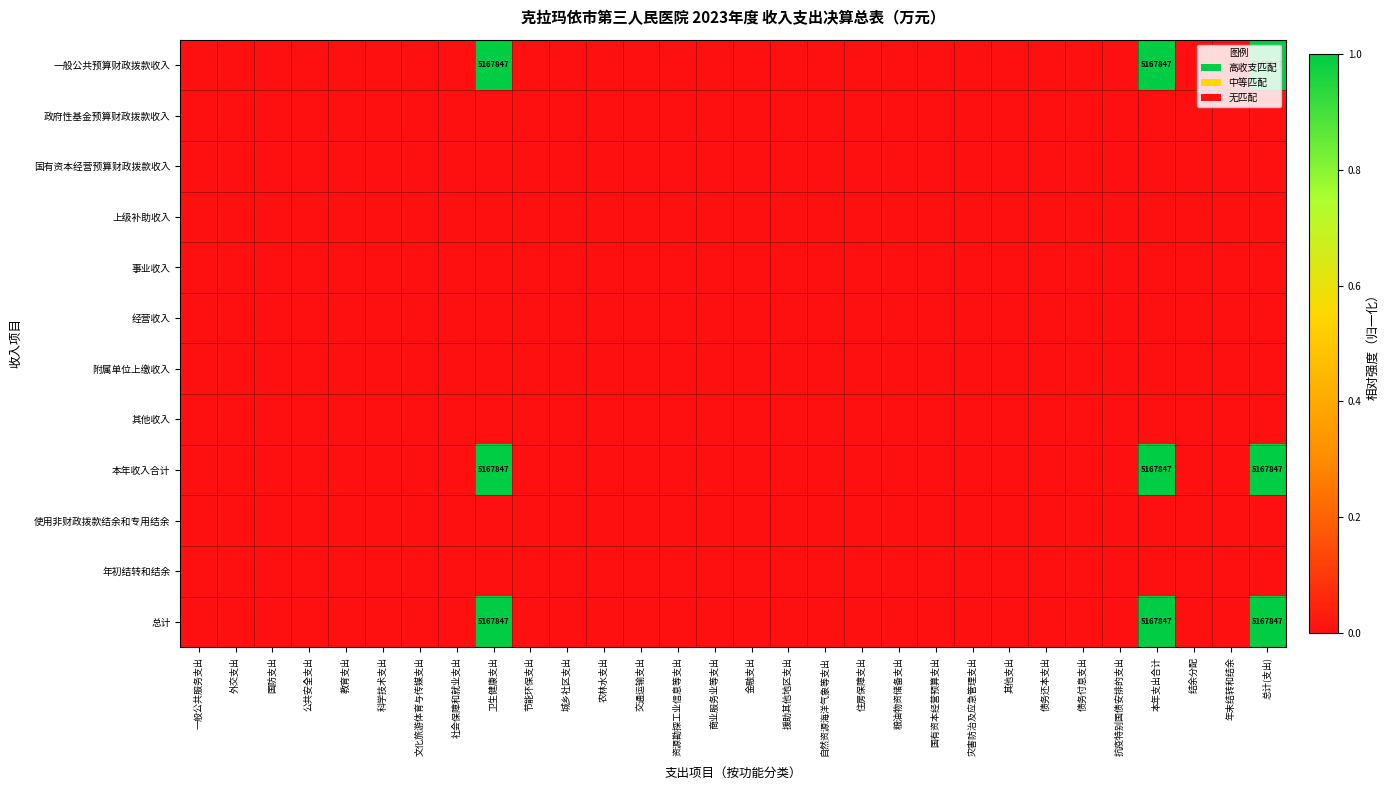

The 总计 series shows -1 at 结余分配. True or false?

False